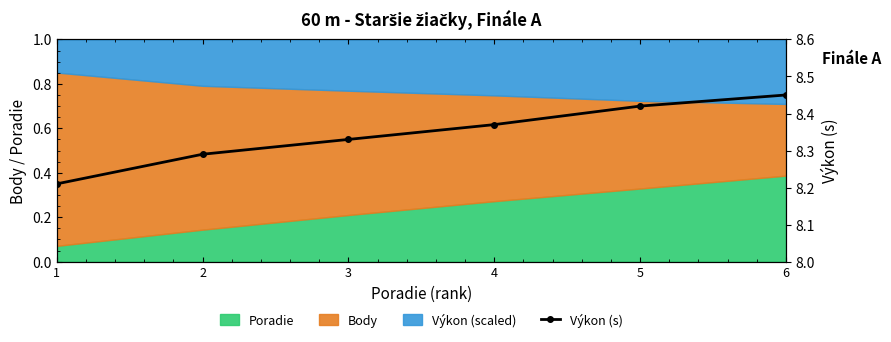

List the labels in order of value, largest first.

6, 5, 4, 3, 2, 1